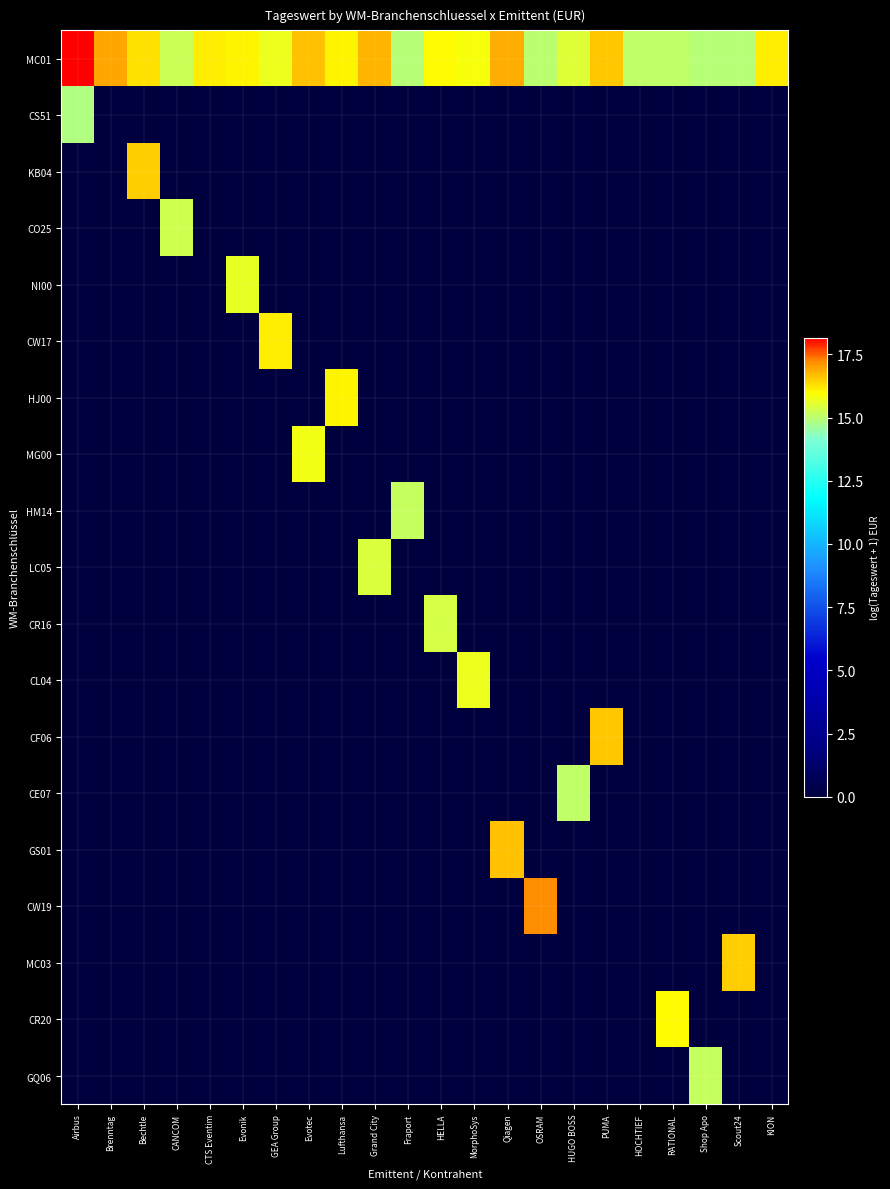

At which category is the sum across all series the highest?

Qiagen